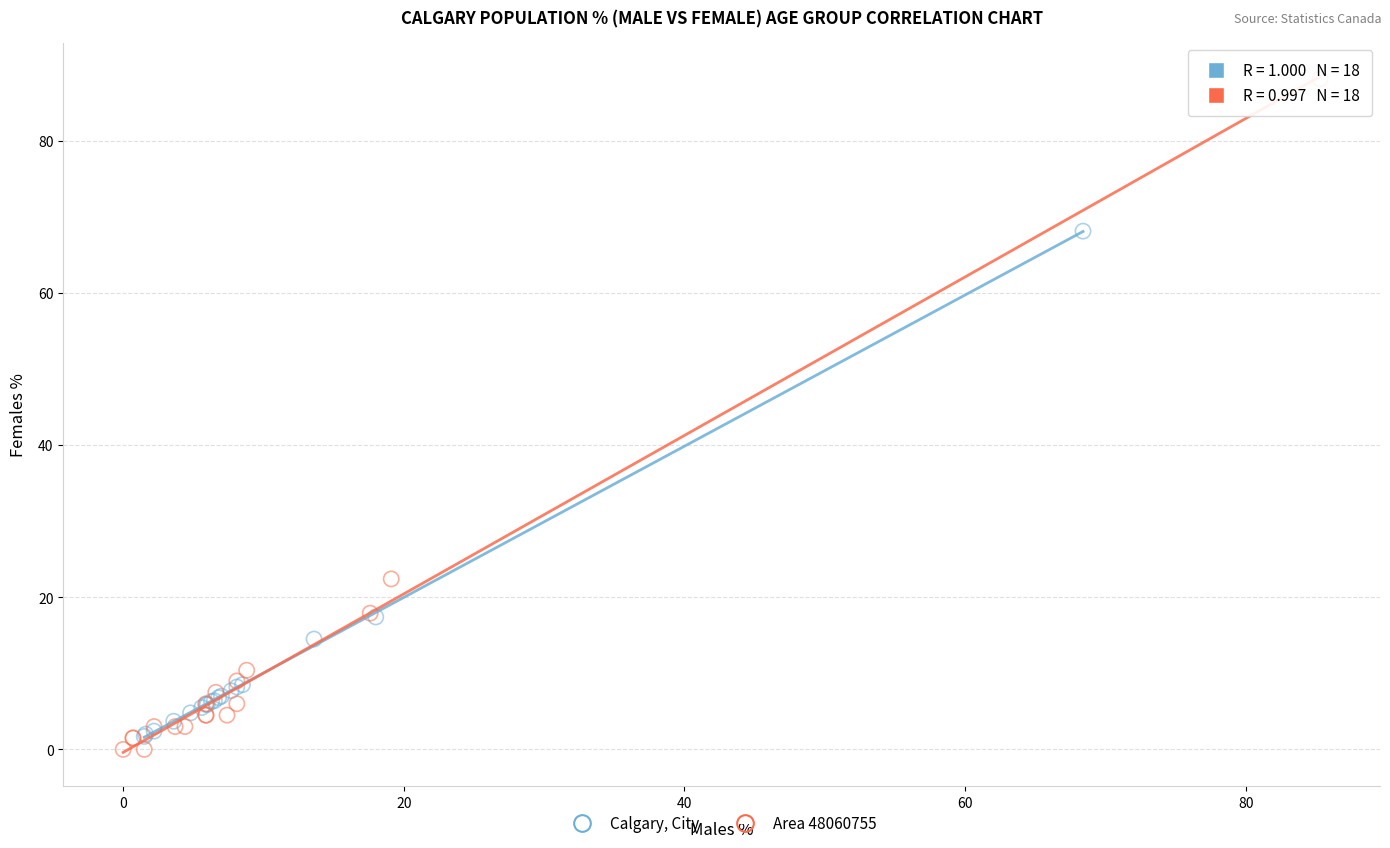

Which series has the widest spread of Y values?

Area 48060755